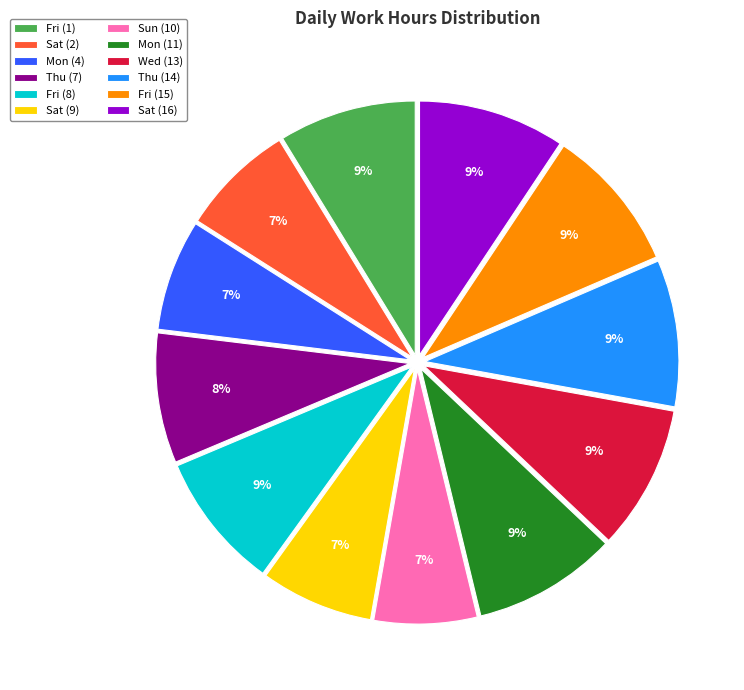

What is the ratio of the value at Mon (4) to the value at Sat (16)?

0.8